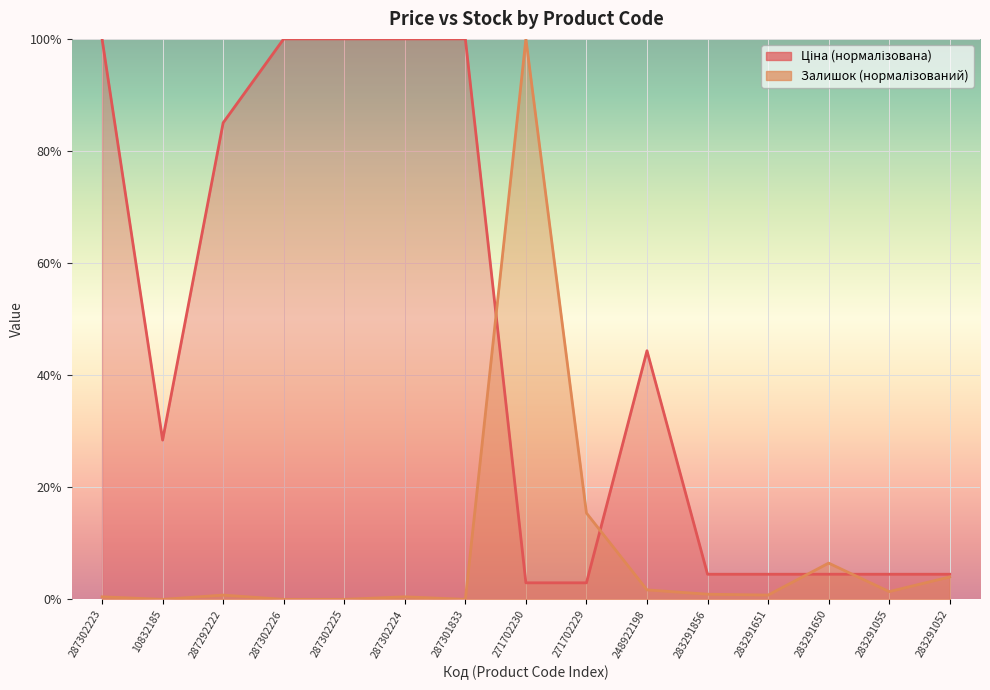

Reading left to right, transcribe all the data shown in this chart.

Ціна: 287302223=100.0	10832185=28.4	287292222=85.0	287302226=100.0	287302225=100.0	287302224=100.0	287301833=100.0	271702230=3.0	271702229=3.0	248922198=44.4	283291856=4.5	283291651=4.5	283291650=4.5	283291055=4.5	283291052=4.5
Залишок: 287302223=0.5	10832185=0.0	287292222=0.8	287302226=0.0	287302225=0.0	287302224=0.5	287301833=0.0	271702230=100.0	271702229=15.4	248922198=1.7	283291856=0.9	283291651=0.8	283291650=6.5	283291055=1.4	283291052=4.0